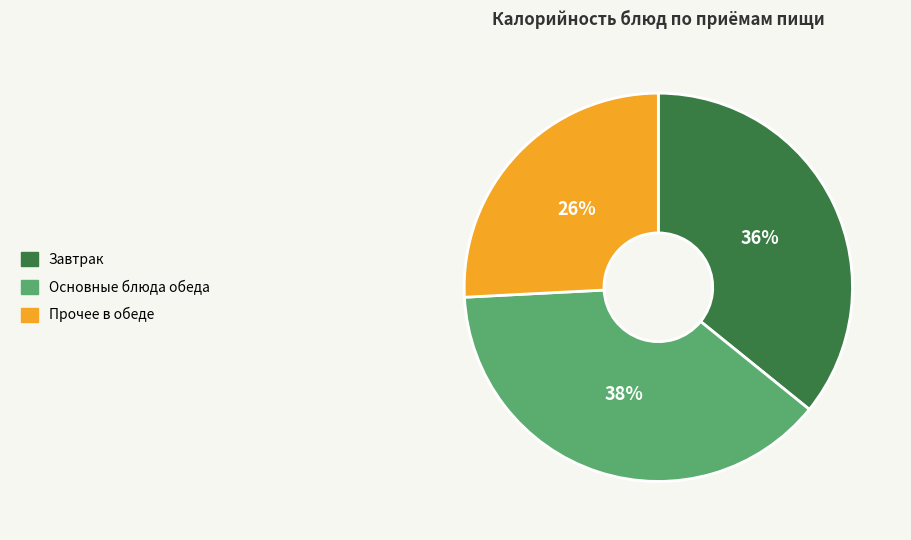

To the nearest percent, what is the average slice percentage?

33%